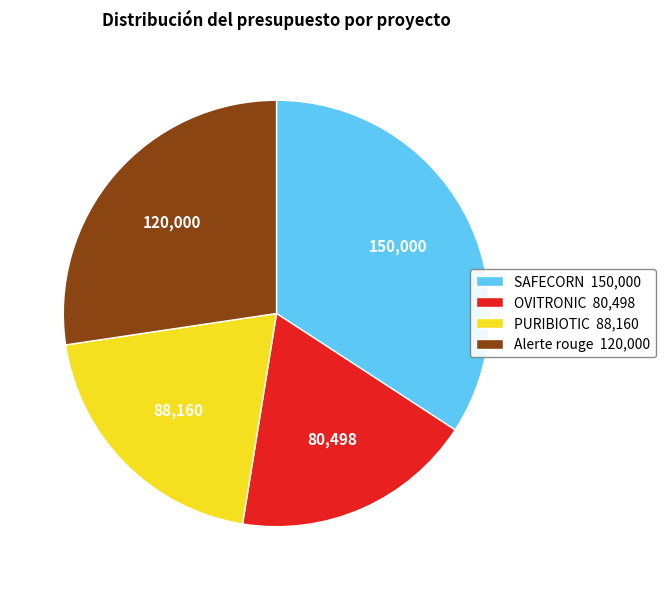

Combined, do PURIBIOTIC 88,160 and Alerte rouge 120,000 account for over 50%?

No